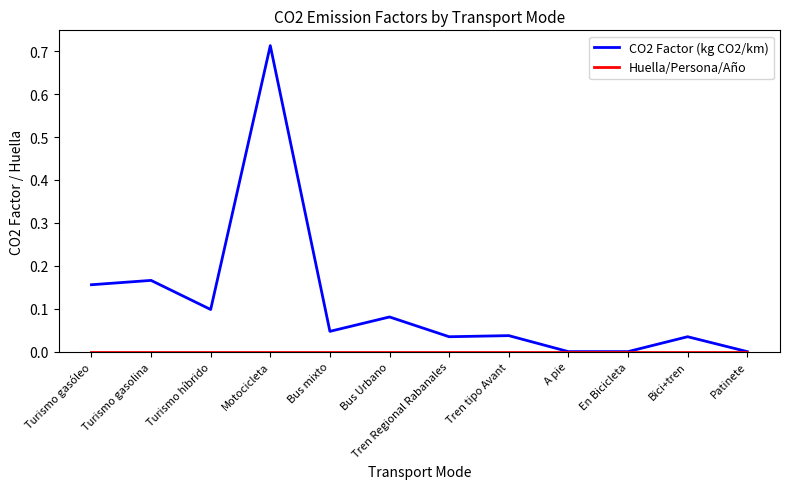

Which series has the largest total across all categories?

CO2 Factor (kg CO2/km)